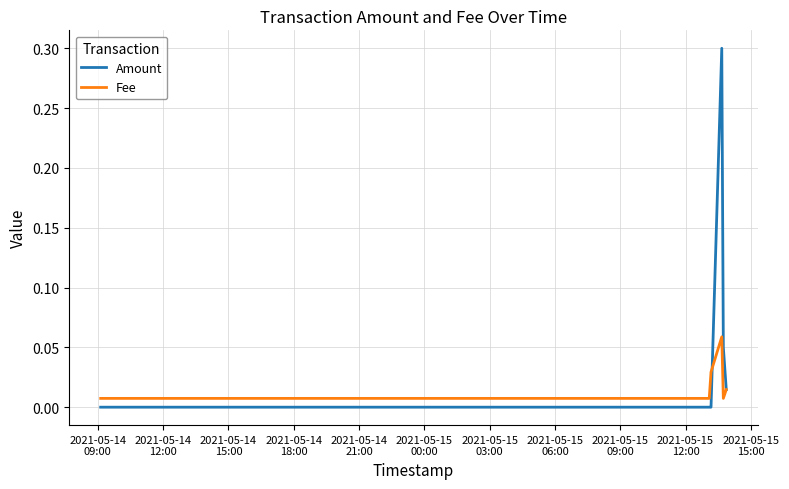

What is the maximum value shown in the chart?

0.3